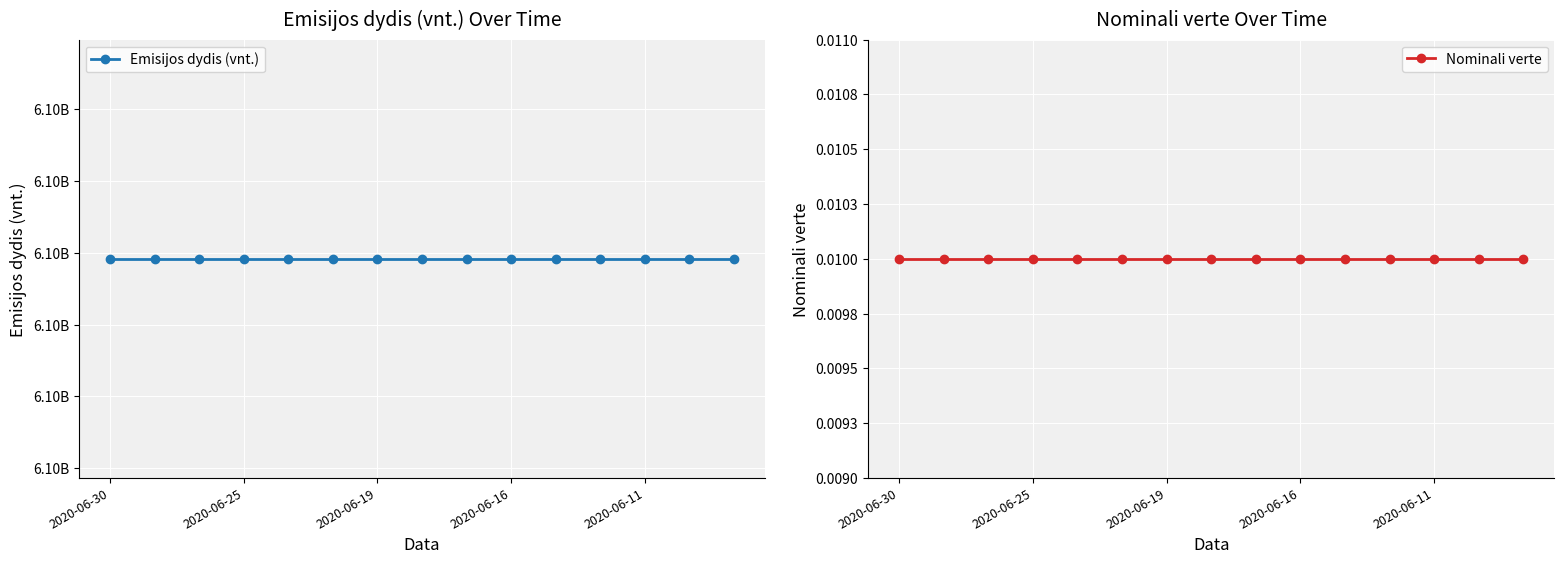

True or false: Nominali verte and Emisijos dydis (vnt.) cross at least once.

False